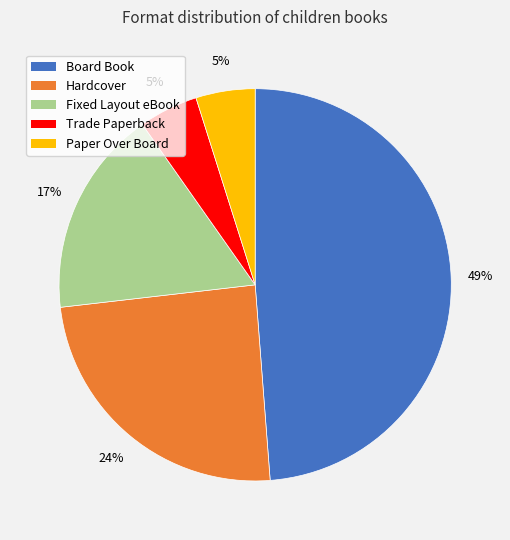

Approximately how many times larger is the value at Trade Paperback compared to Hardcover?

0.2